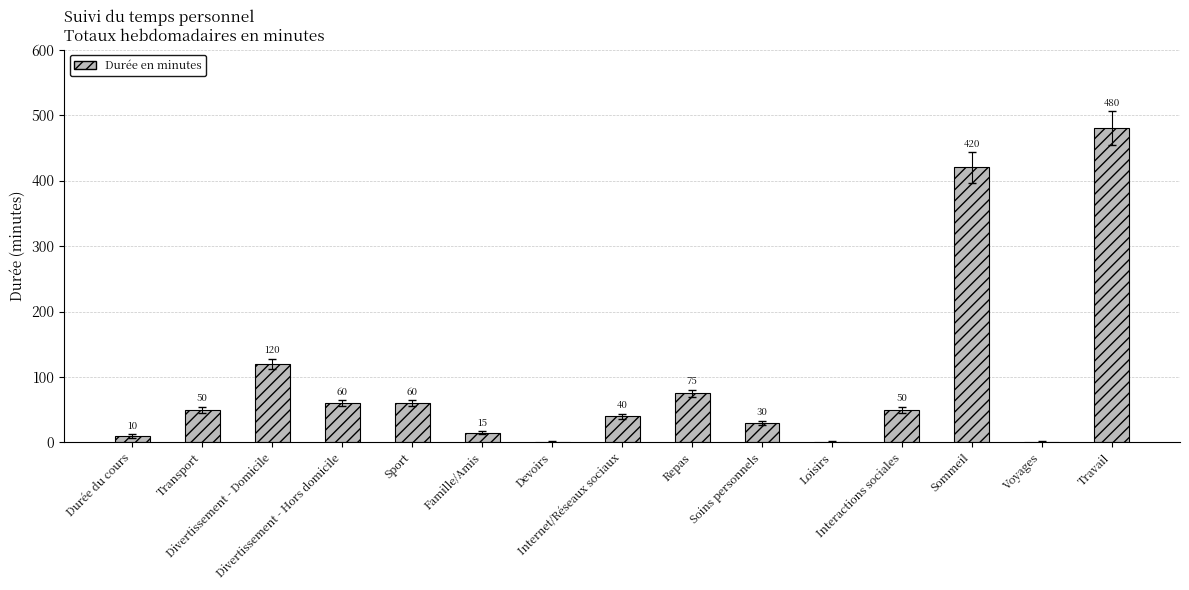

The chart shows a value of 30 at Soins personnels. True or false?

True